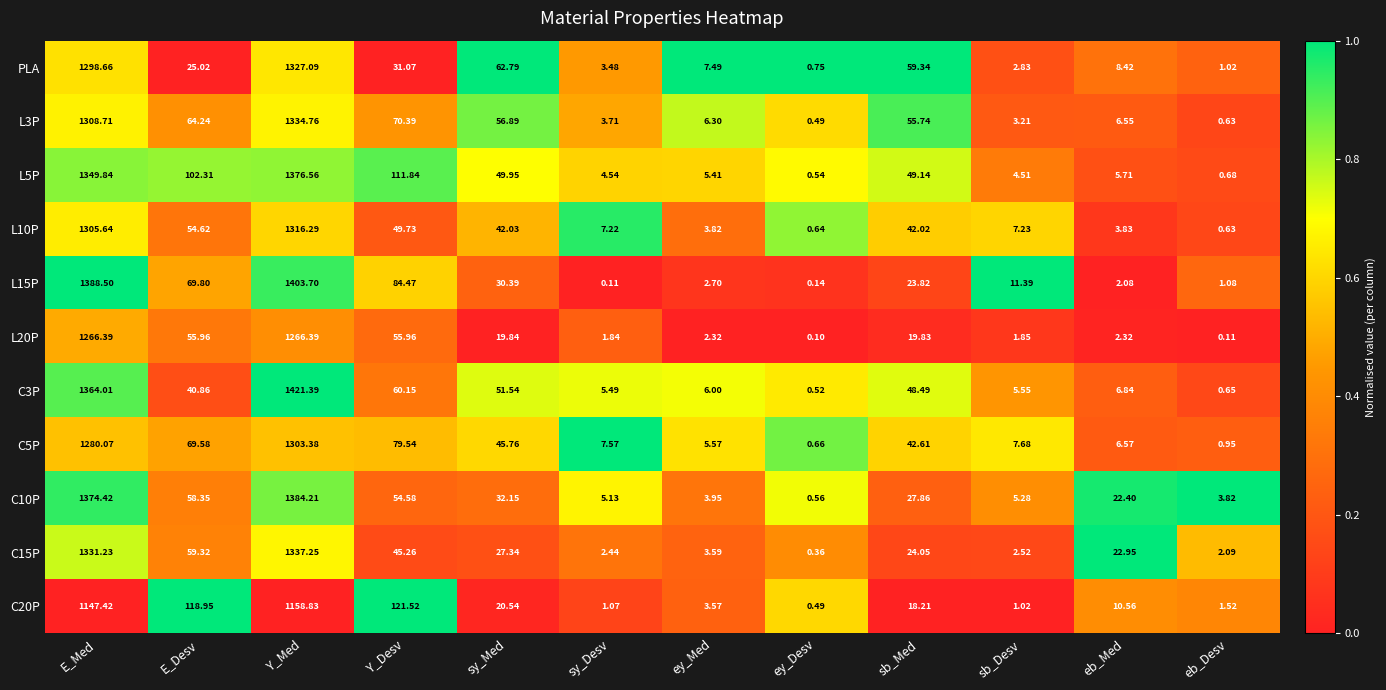

At which label does L10P reach its peak?

Y_Med